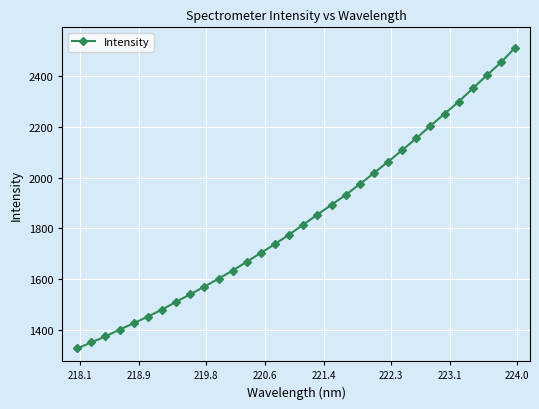

True or false: the data has more than 2 interior local peaks.

False